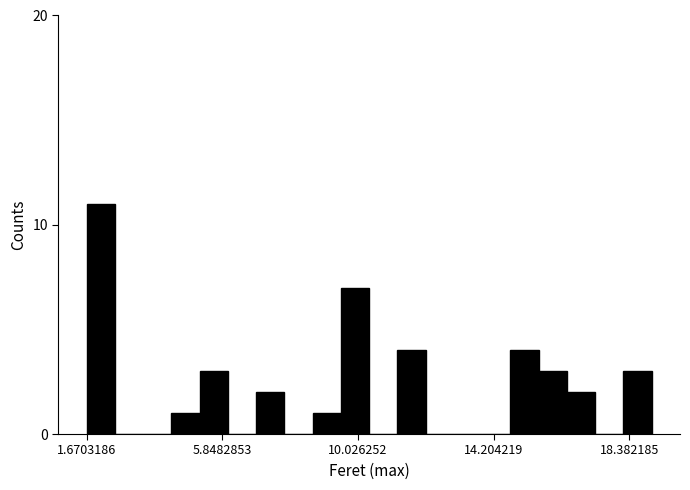

Around what value on the x-axis is the tallest bar? Give the approximate position of its centre, as read against the axis.

2.0